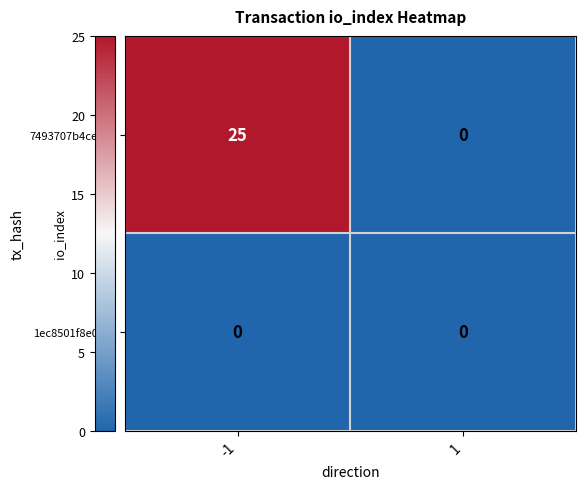

What is the sum of the 7493707b4ce7… values at 1 and -1?

25